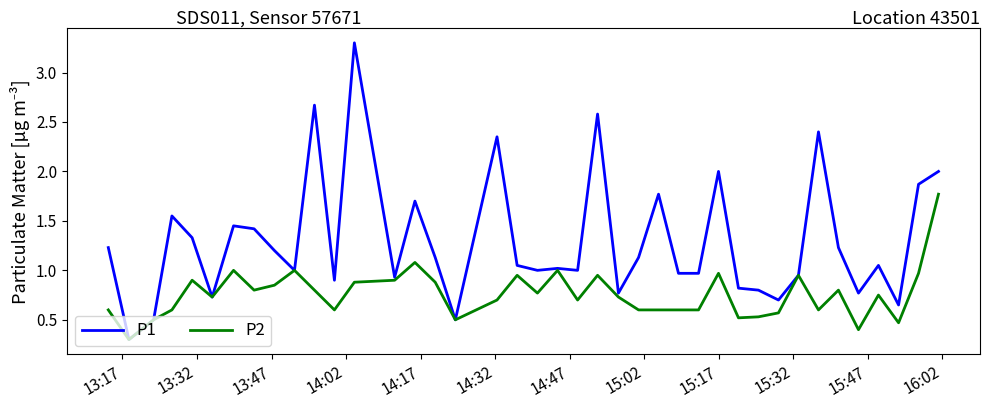

List the series in order of their peak value, lowest first.

P2, P1